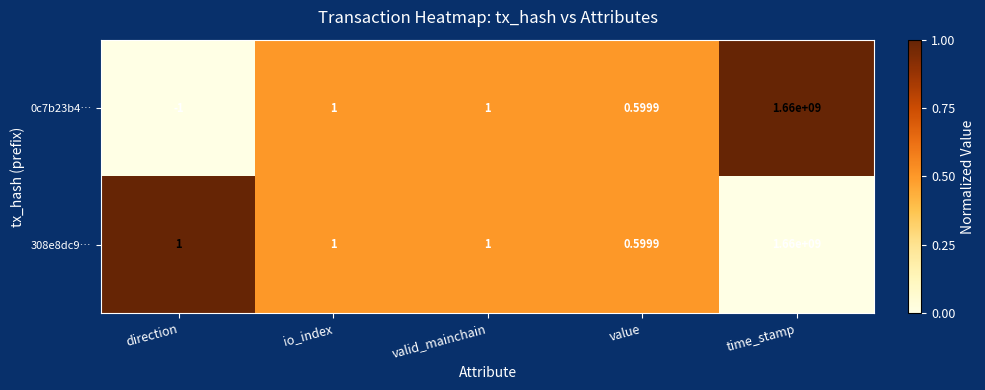

How many data points in 0c7b23b4… are less than 1?

2